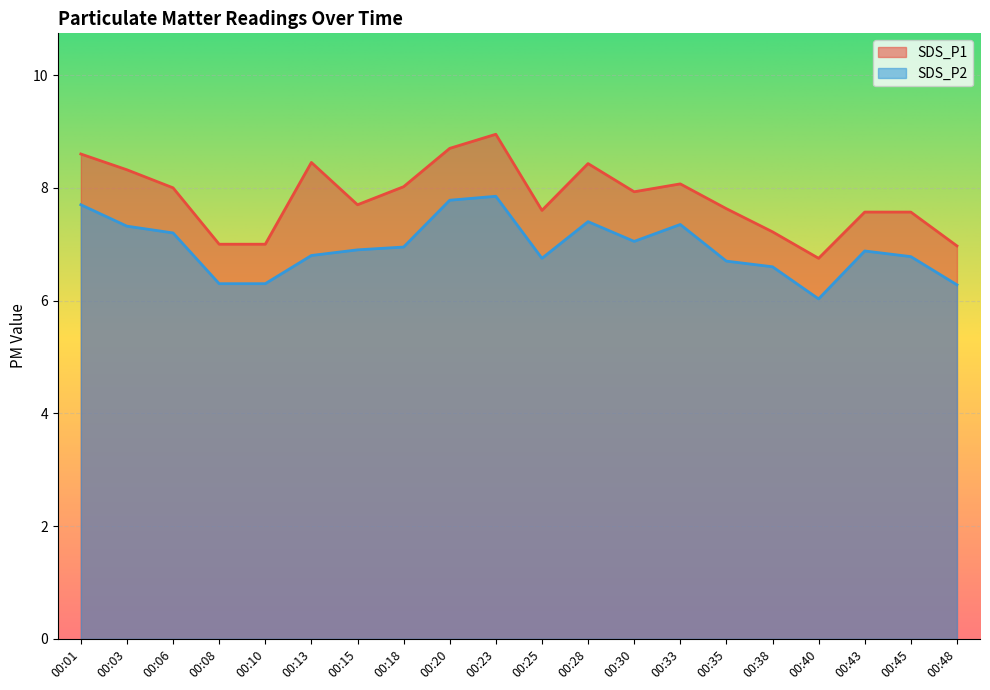

True or false: SDS_P2 and SDS_P1 intersect in this chart.

False